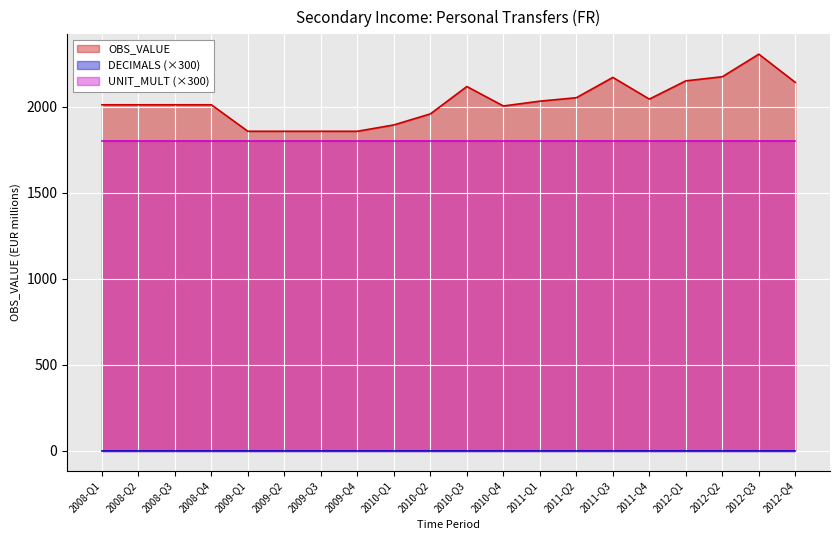

At how many categories does at least one series exceed 428?

20